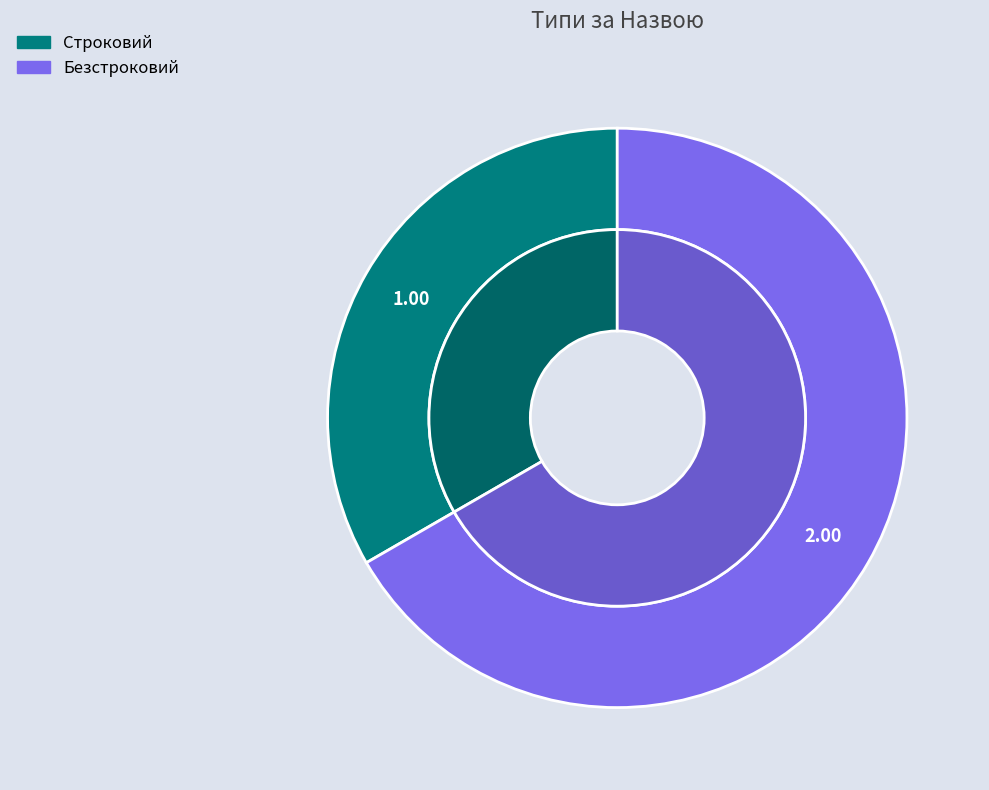

Is it true that Безстроковий is 67% of the pie?

True